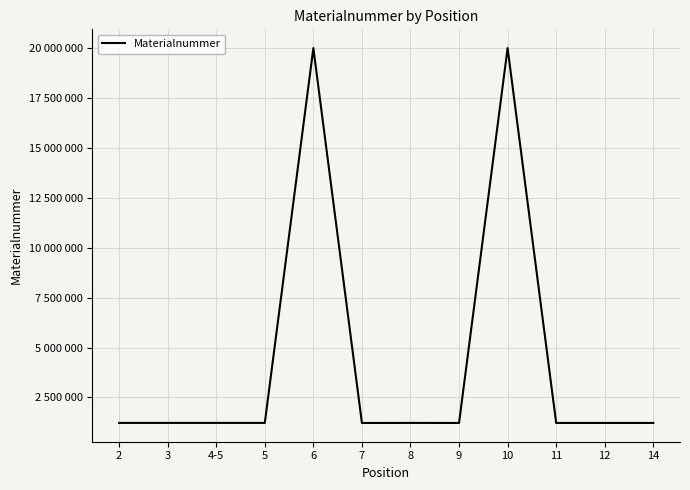

Between 8 and 14, which is larger?

8